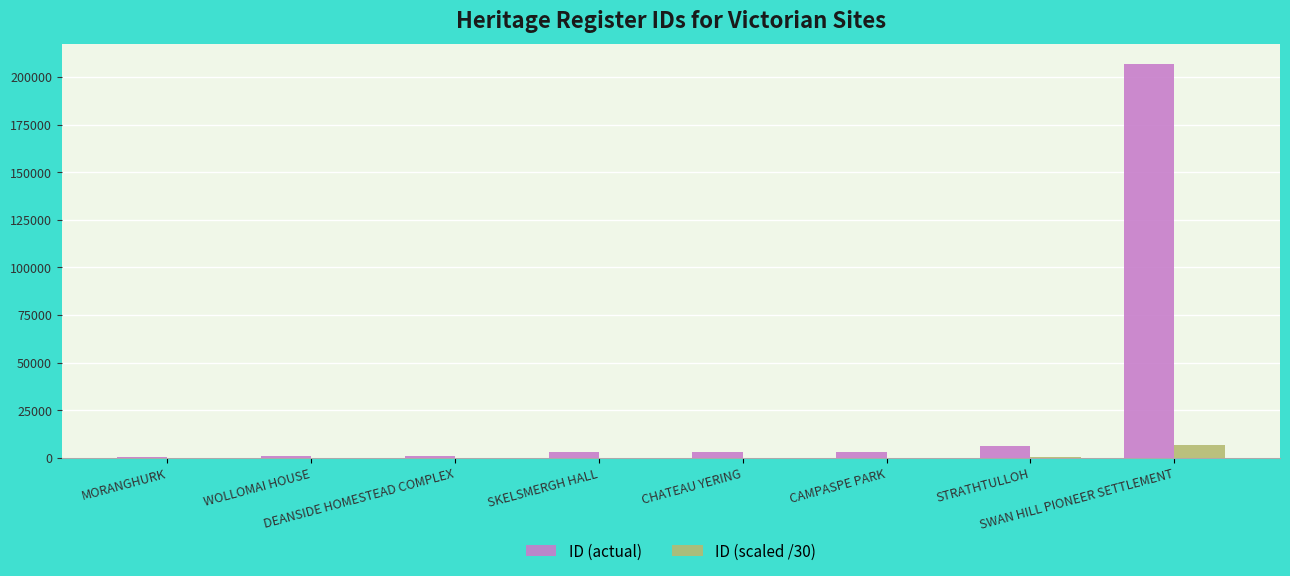

What is the approximate value of ID (actual) at SKELSMERGH HALL?

2822.0